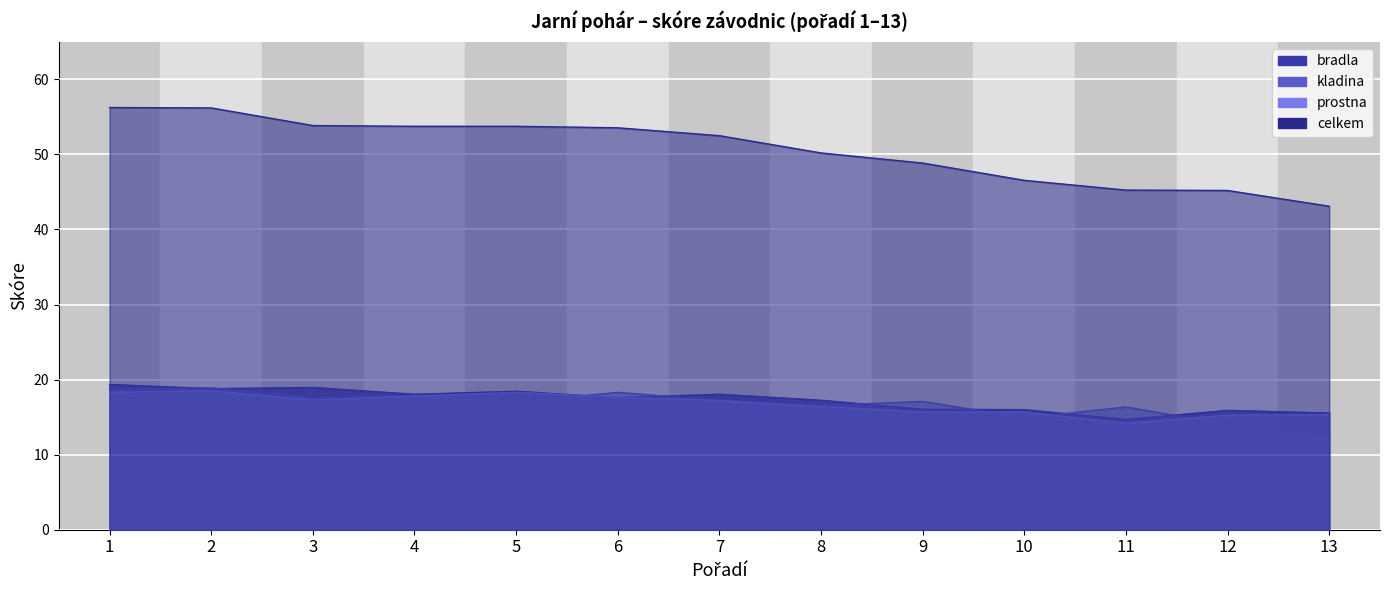

Which series has the largest range (max minus min)?

celkem